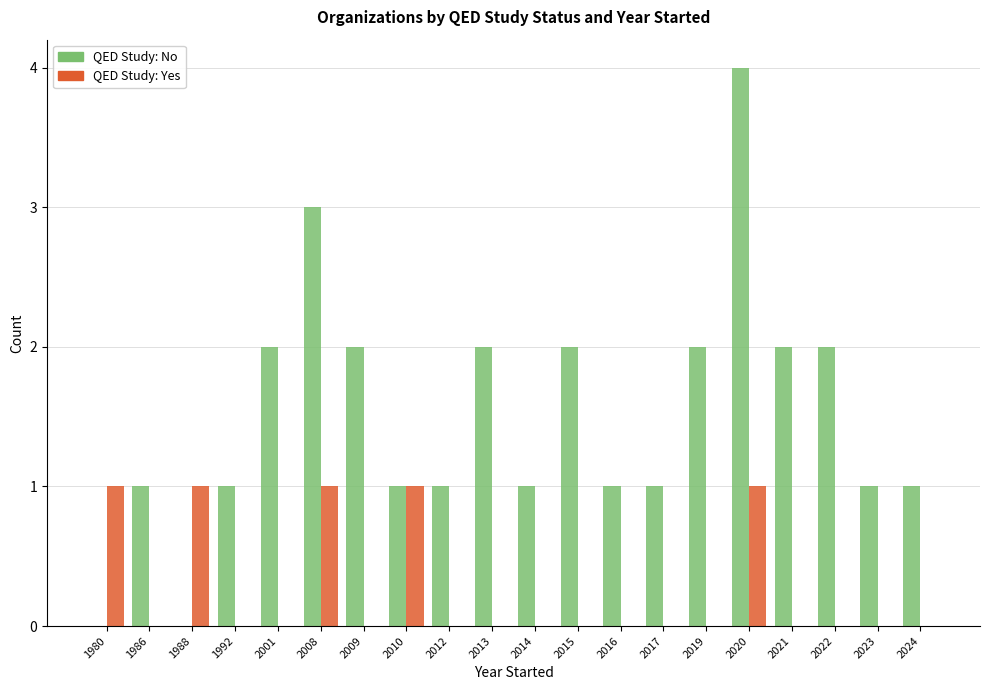

At which category is the sum across all series the highest?

2020